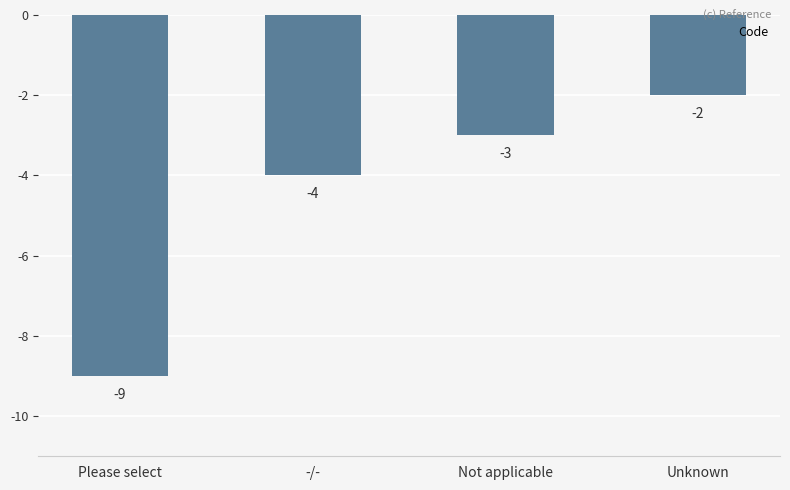

Is it true that the value at Please select is -9?

True